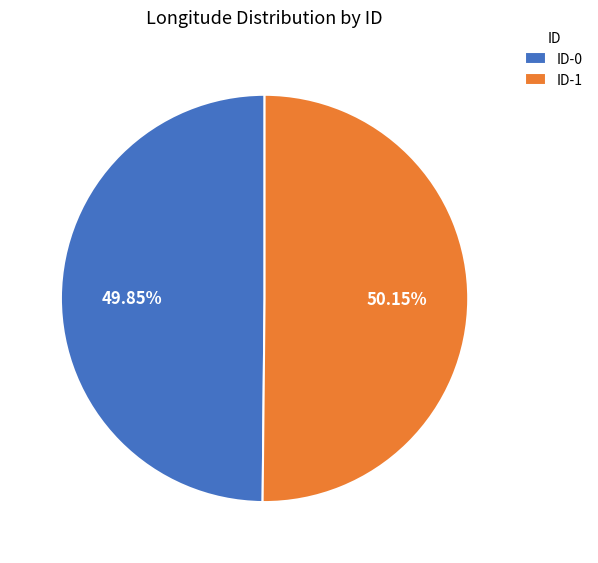

Approximately how many times larger is the value at ID-0 compared to ID-1?

1.0